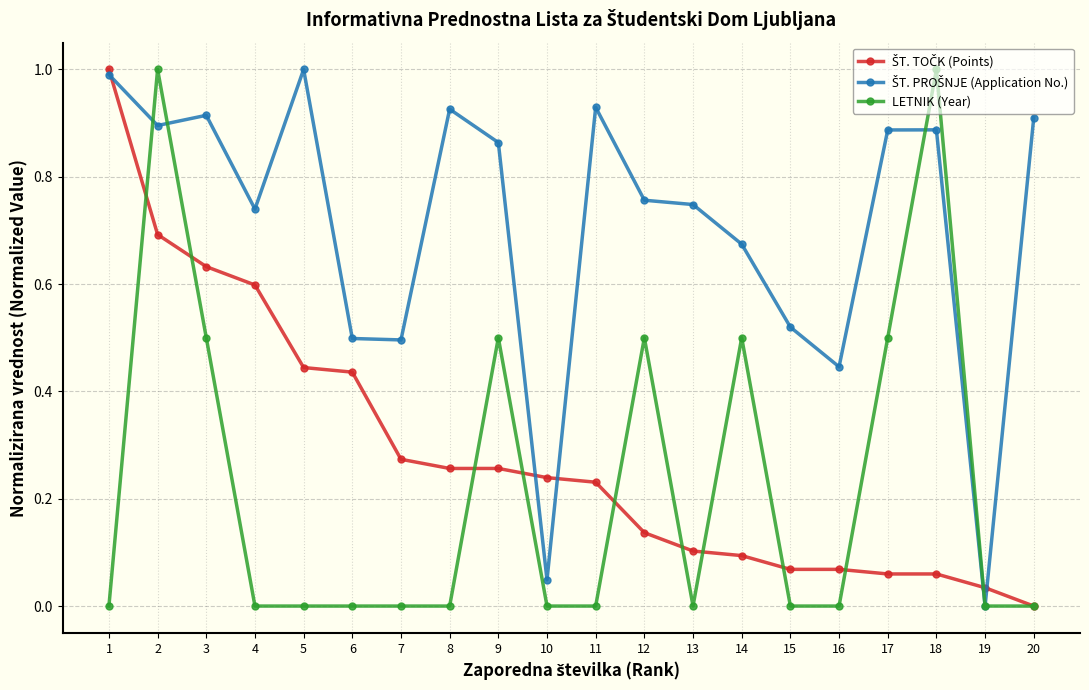

The value of LETNIK (Year) at 15 is 0.0. True or false?

True